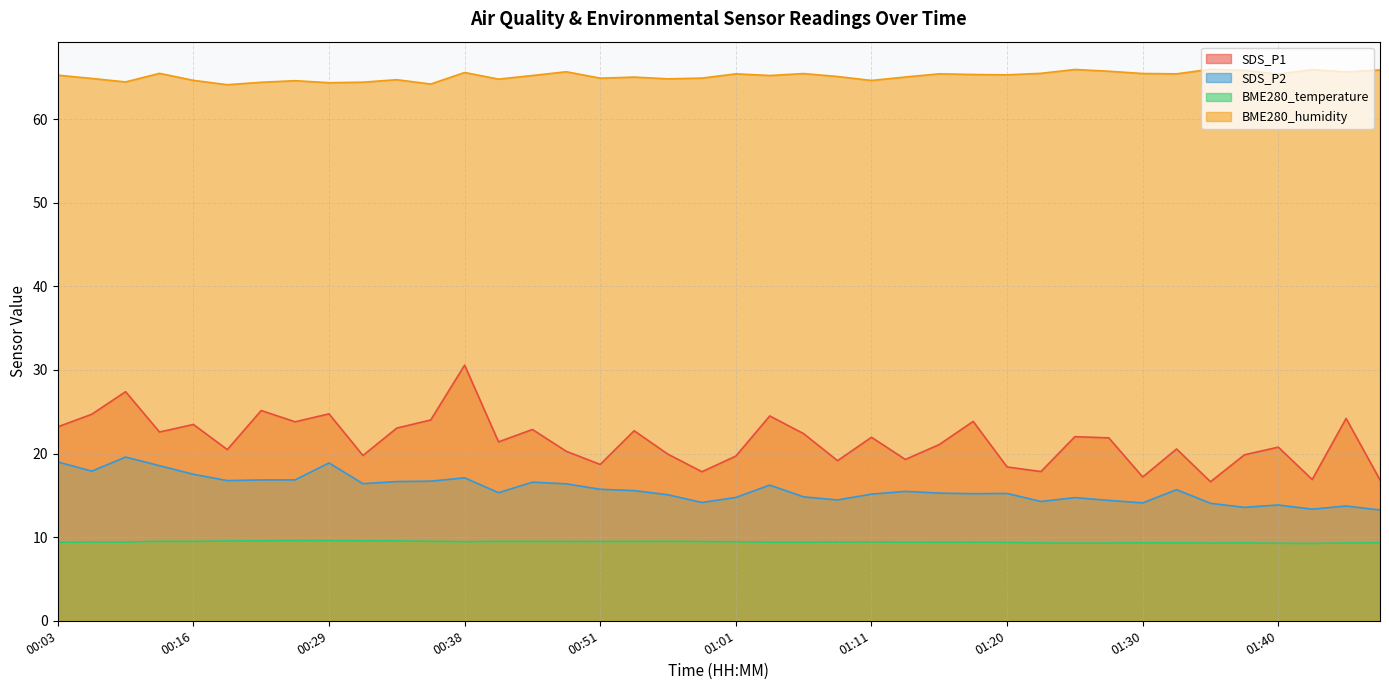

What is the smallest value displayed?

9.2